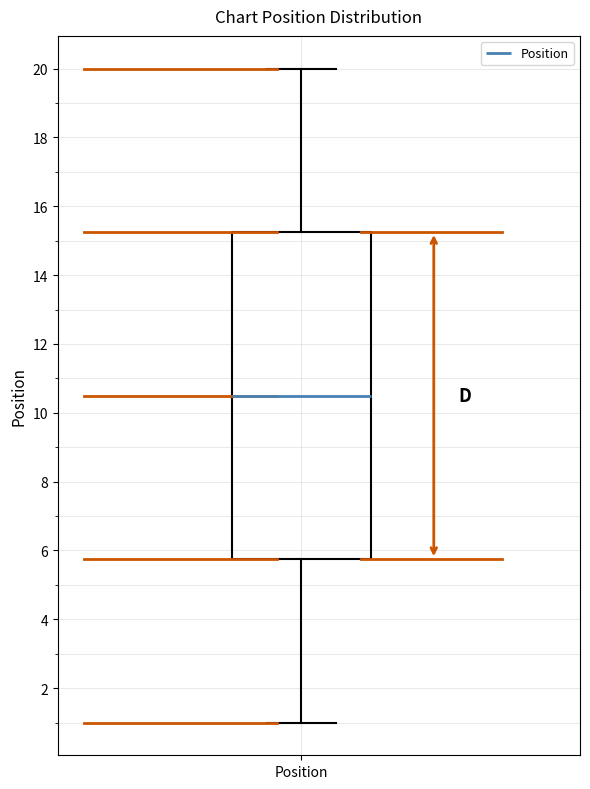

Where does the lower whisker of the box for Position end on the y-axis? The values are not printed on the chart, so give them approximately, as read against the axis.

1.0